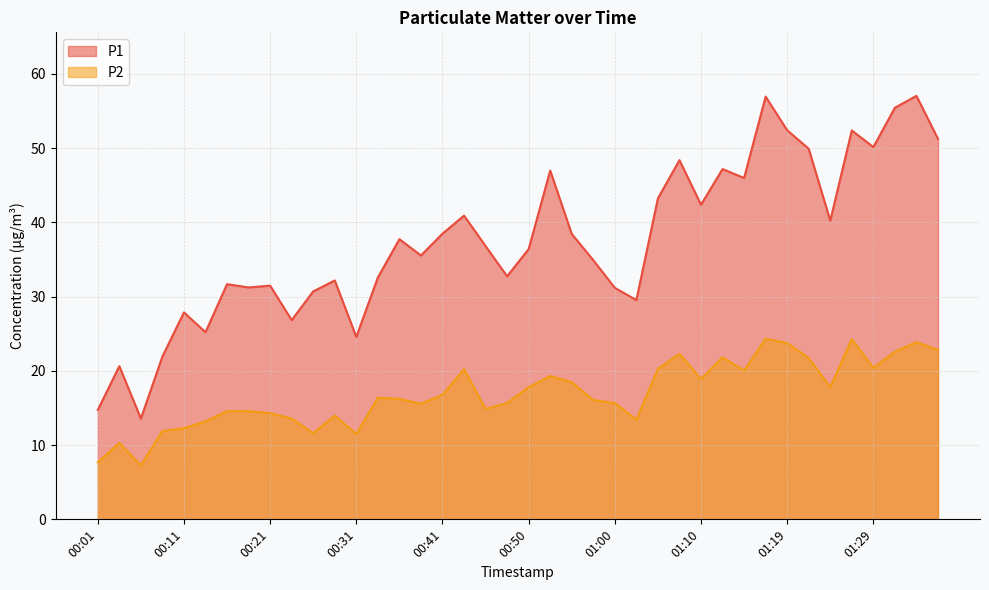

Which series has the widest spread of values?

P1